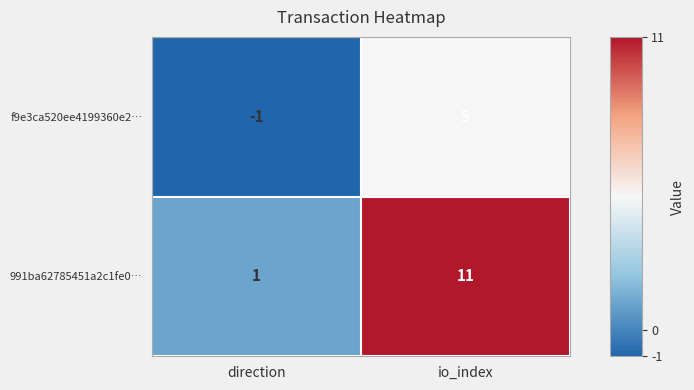

What is the difference between the f9e3ca520ee4199360e2… values at io_index and direction?

6